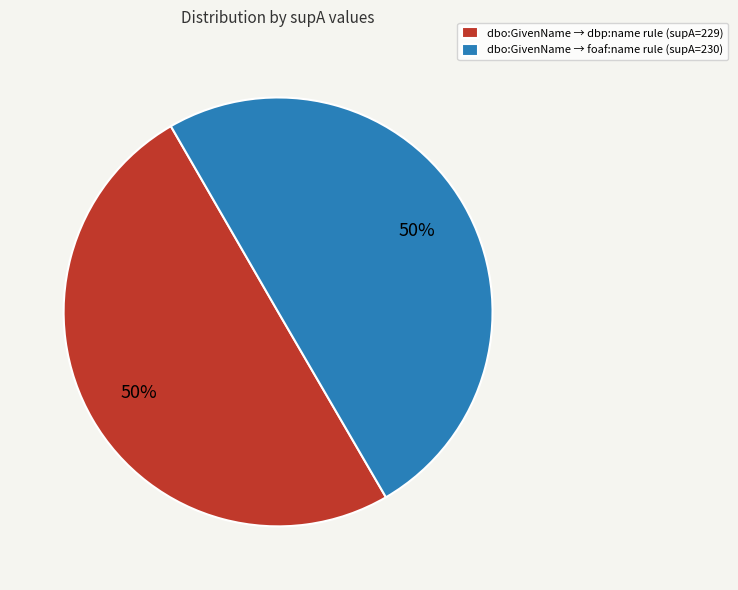

What percentage is the dbo:GivenName → dbp:name rule (supA=229) slice, to the nearest percent?

50%